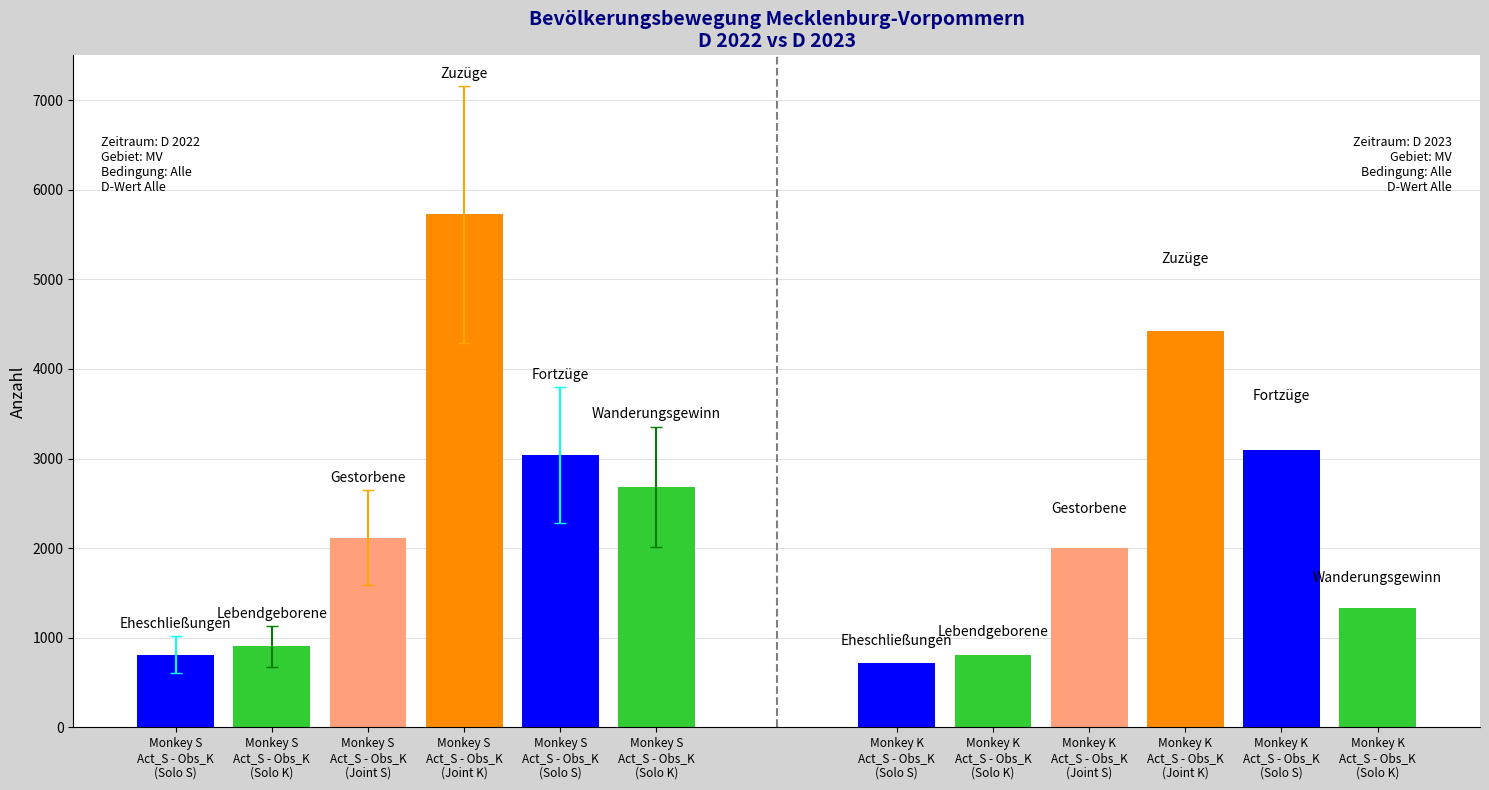

At how many categories does at least one series exceed 3673?

2